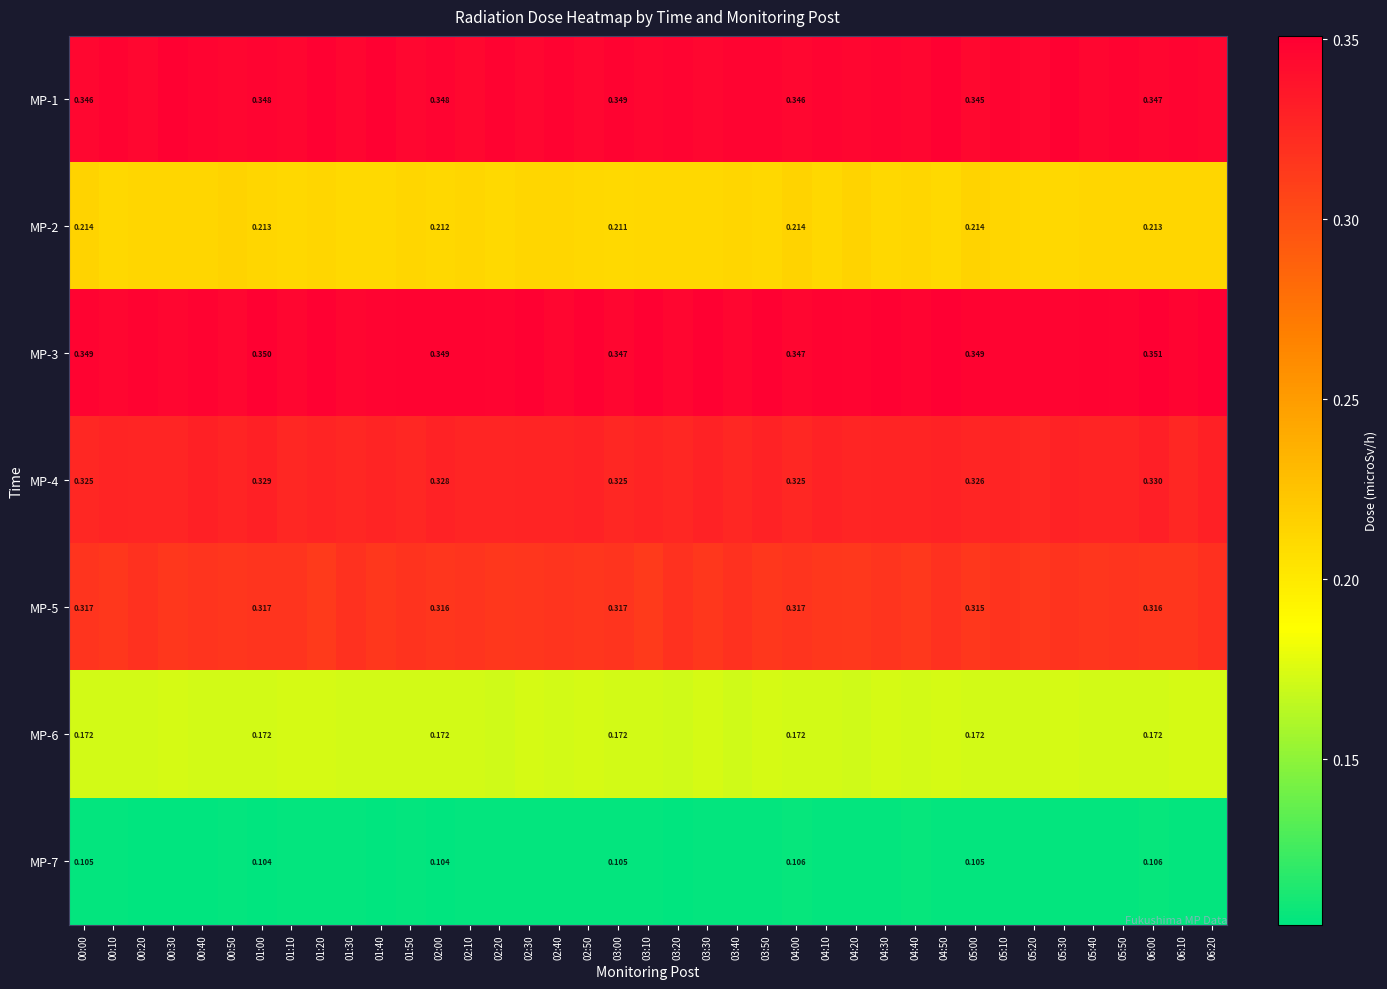

Is it true that MP-5 equals 0.2 at 04:40?

False